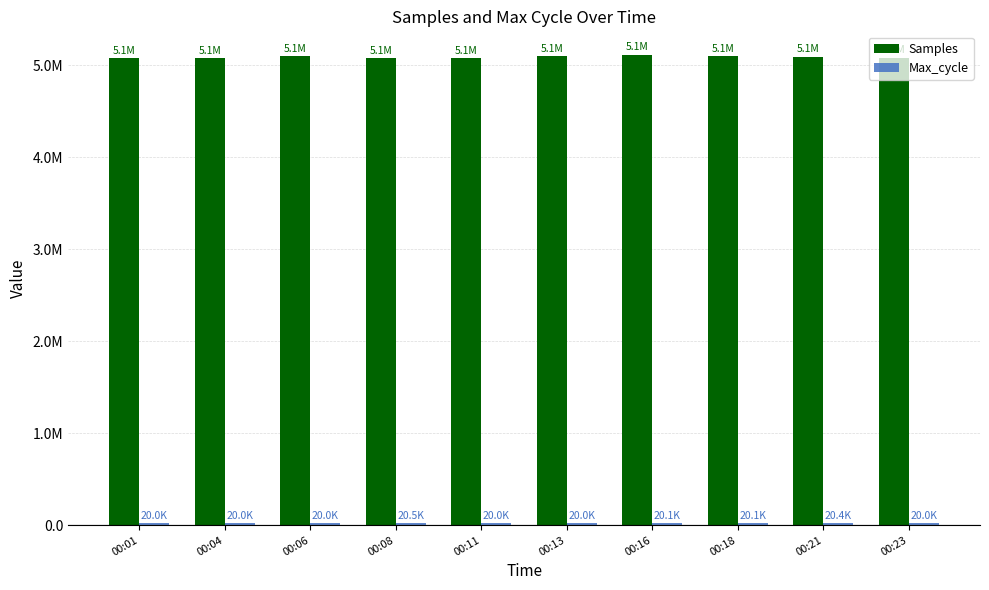

True or false: Max_cycle has a value of 20024 at 00:04.

True